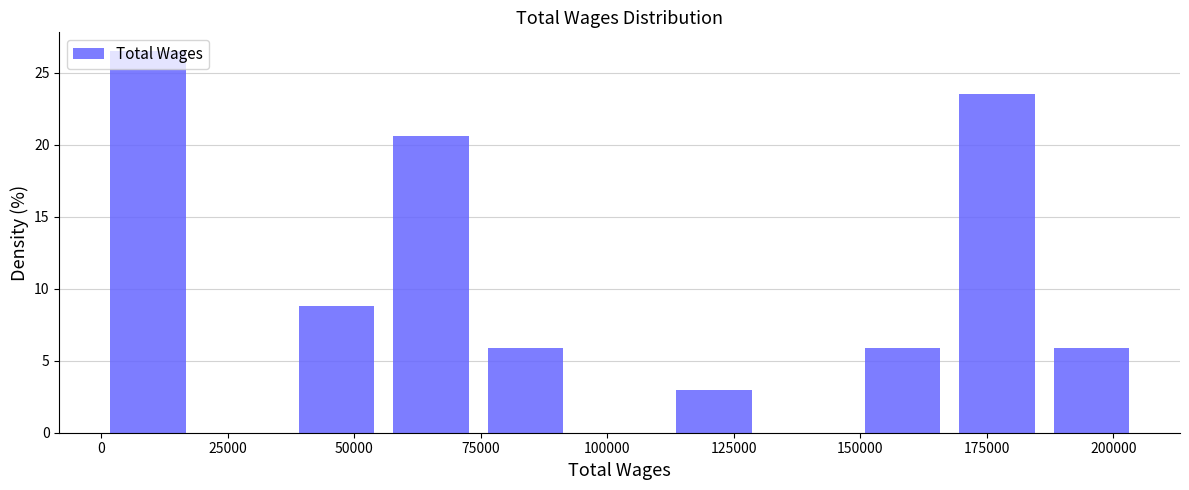

Around what value on the x-axis is the tallest bar? Give the approximate position of its centre, as read against the axis.

10000